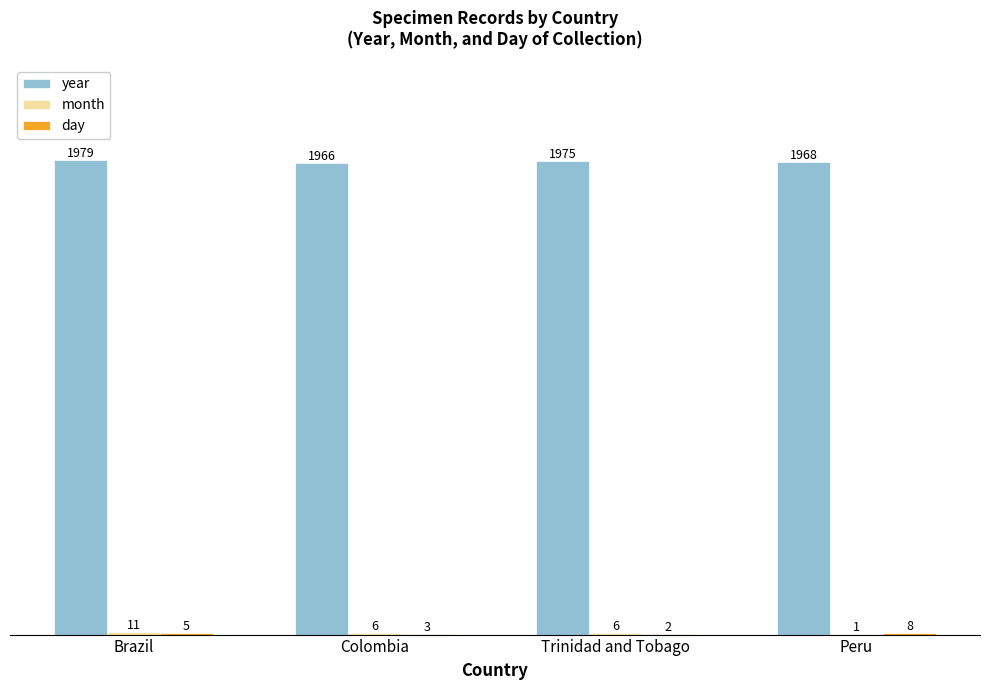

The year series shows 1979 at Brazil. True or false?

True